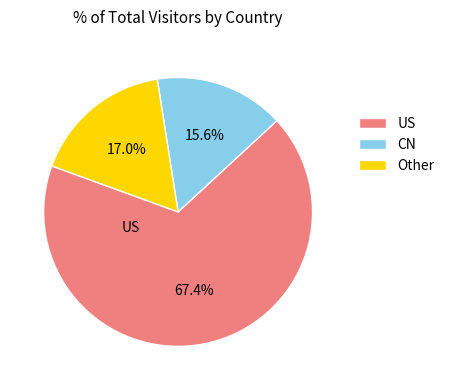

Rank the categories by value from lowest to highest.

CN, Other, US